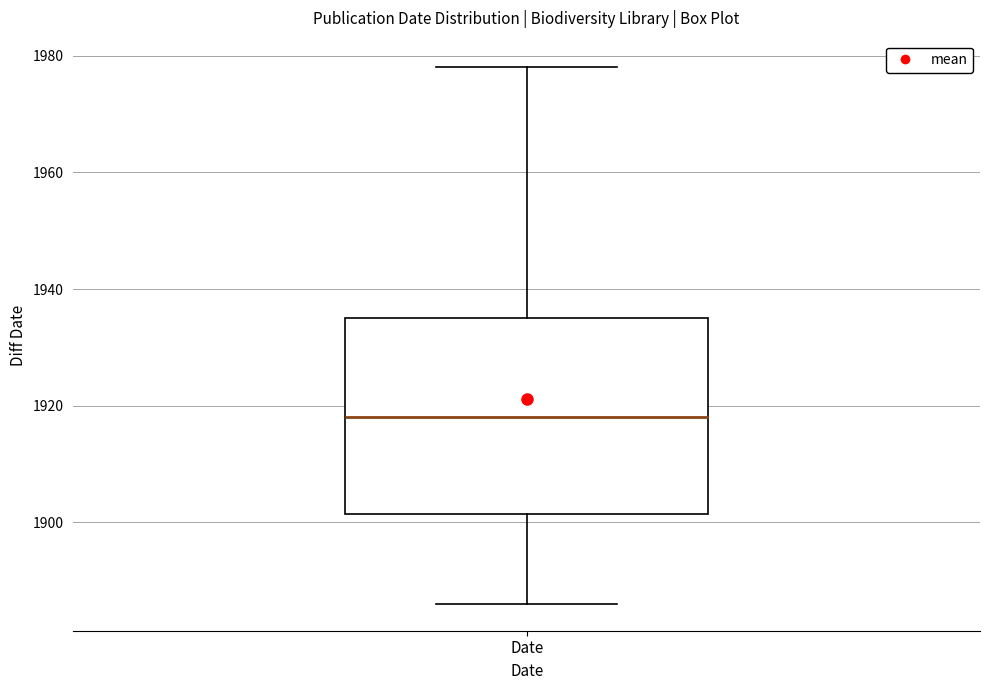

Where does the lower whisker of the box for Date end on the y-axis? The values are not printed on the chart, so give them approximately, as read against the axis.

1886